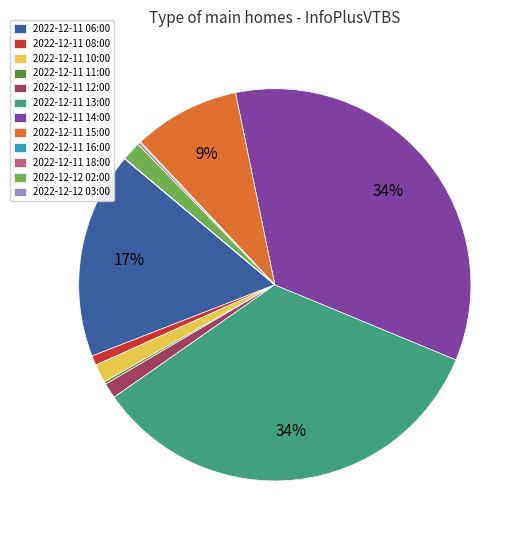

Is it true that 2022-12-11 15:00 is 22% of the pie?

False